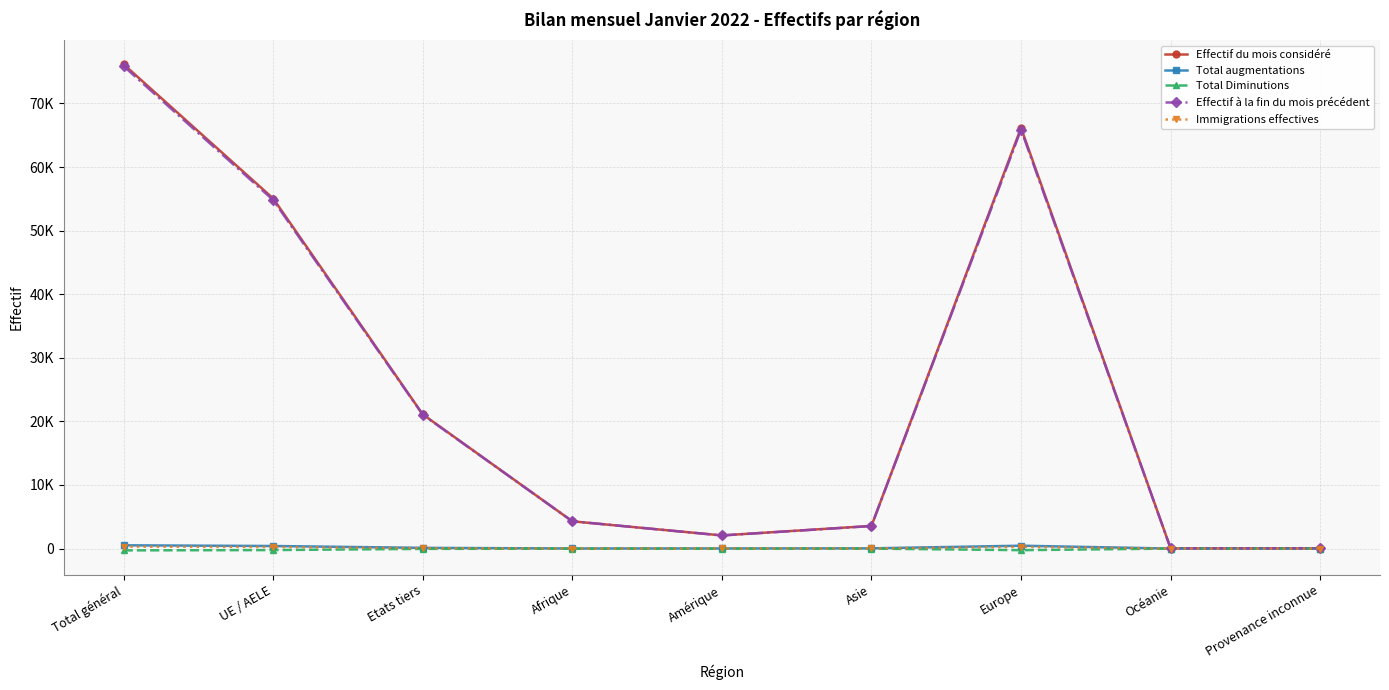

What are all the series names shown in the legend?

Effectif du mois considéré, Total augmentations, Total Diminutions, Effectif à la fin du mois précédent, Immigrations effectives